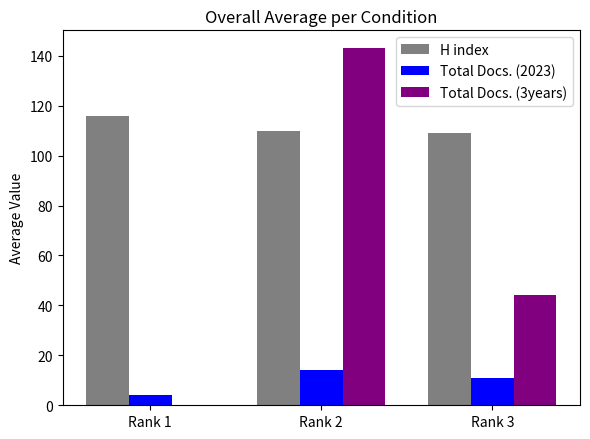

What is the spread (max minus min) of values at Rank 1?

116